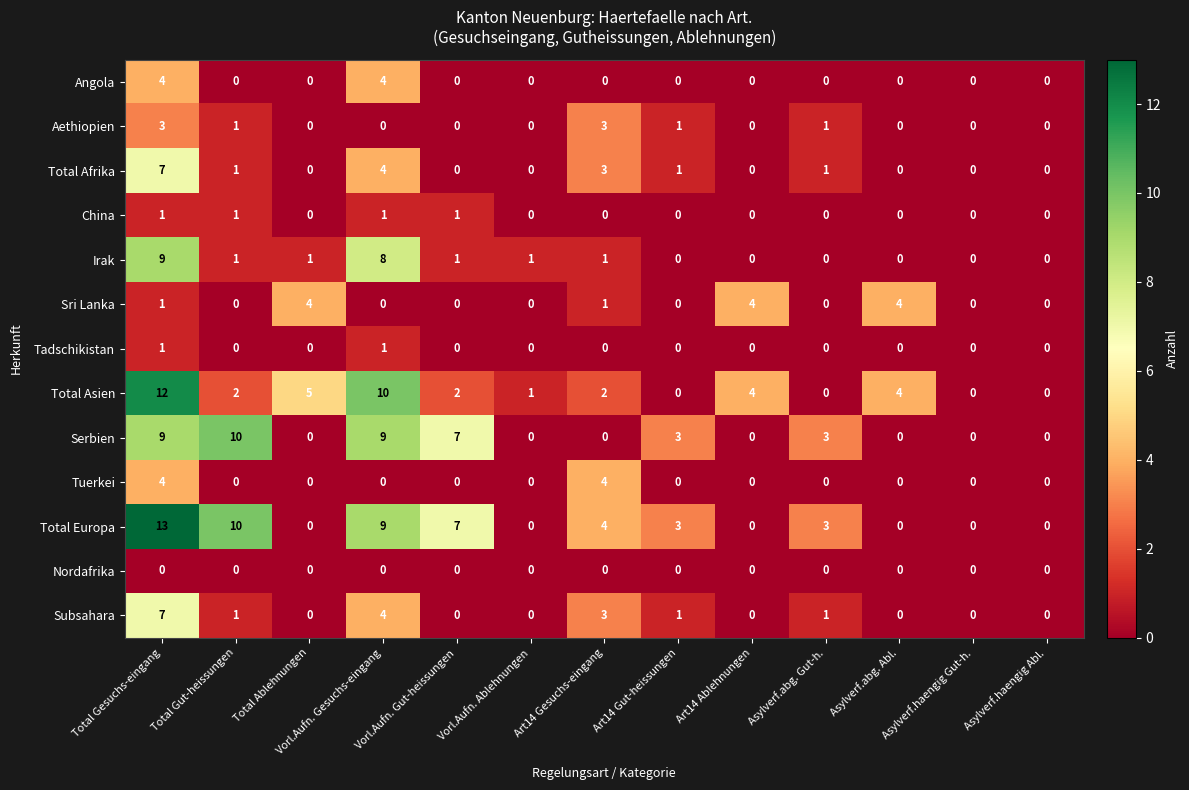

Which series has the largest total across all categories?

Total Europa